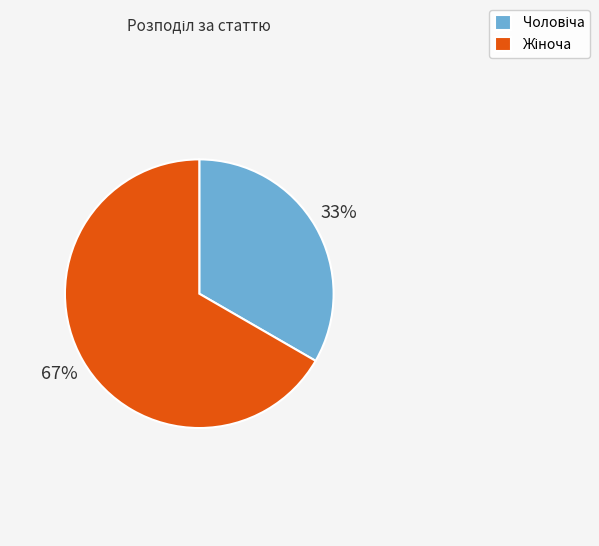

To the nearest percent, what is the average slice percentage?

50%